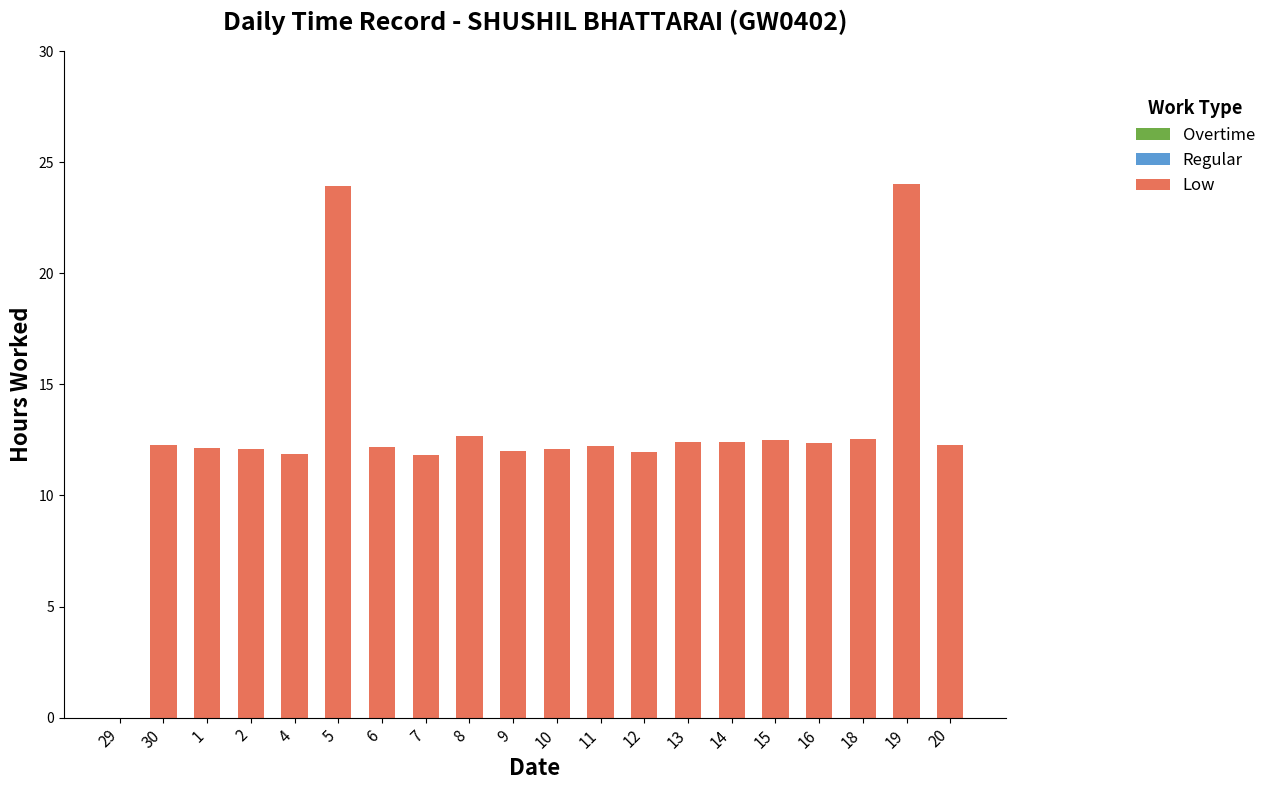

What is the greatest value displayed?

24.0